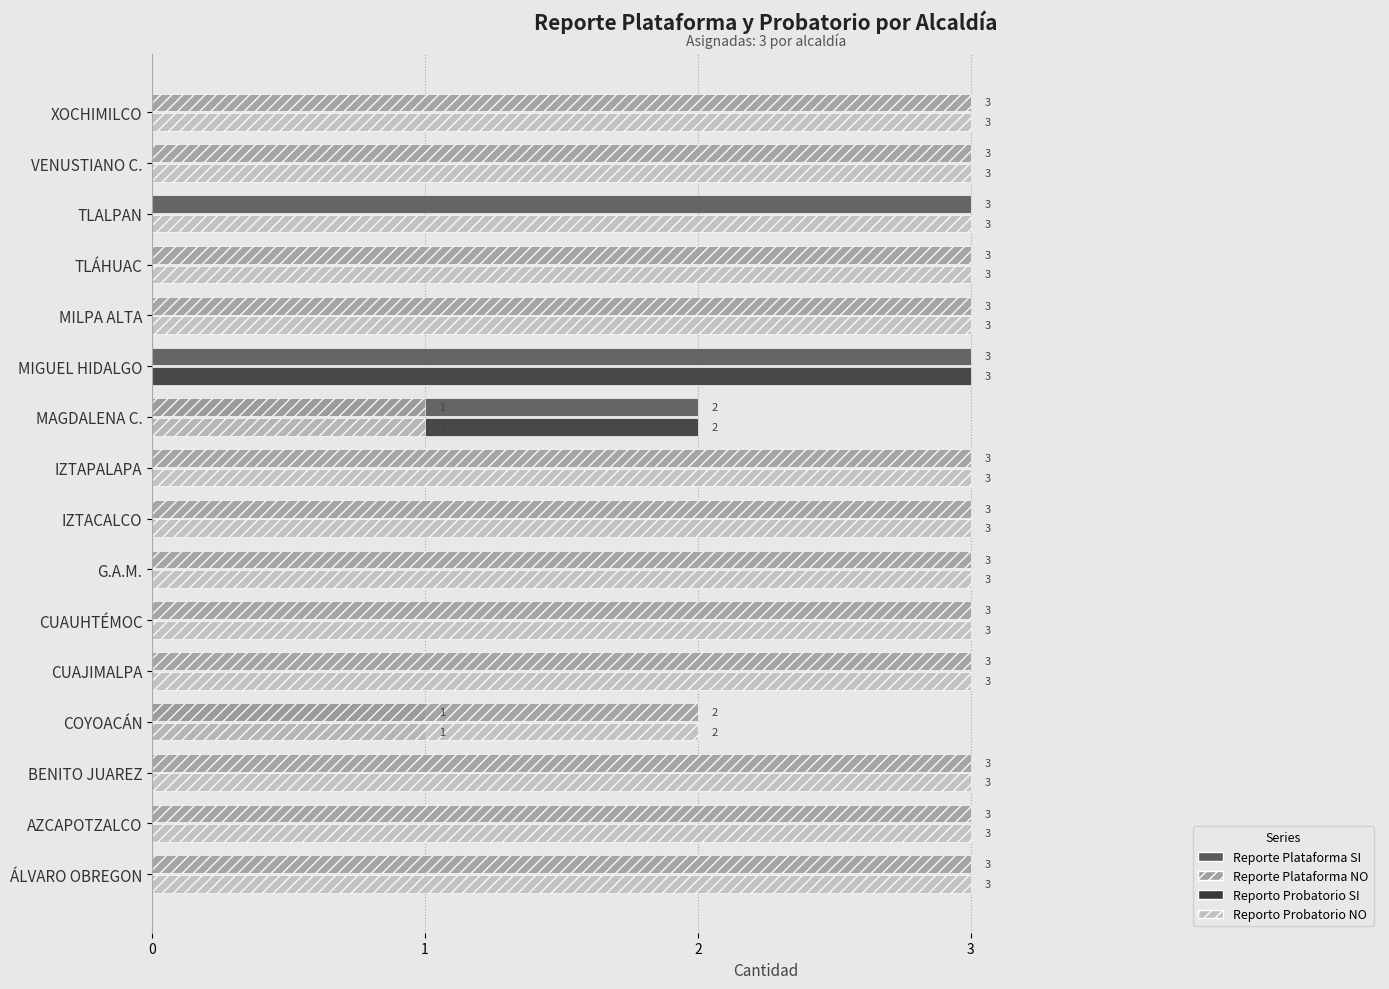

The value of Reporte Plataforma NO at CUAJIMALPA is 3. True or false?

True